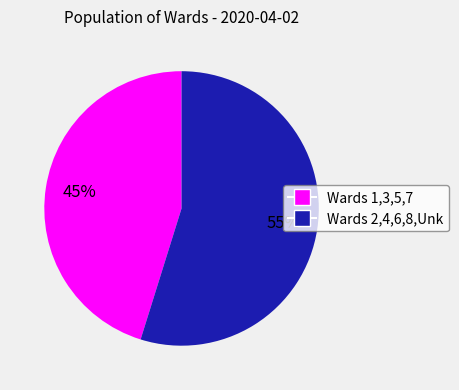

Does any single category account for the majority?

Yes